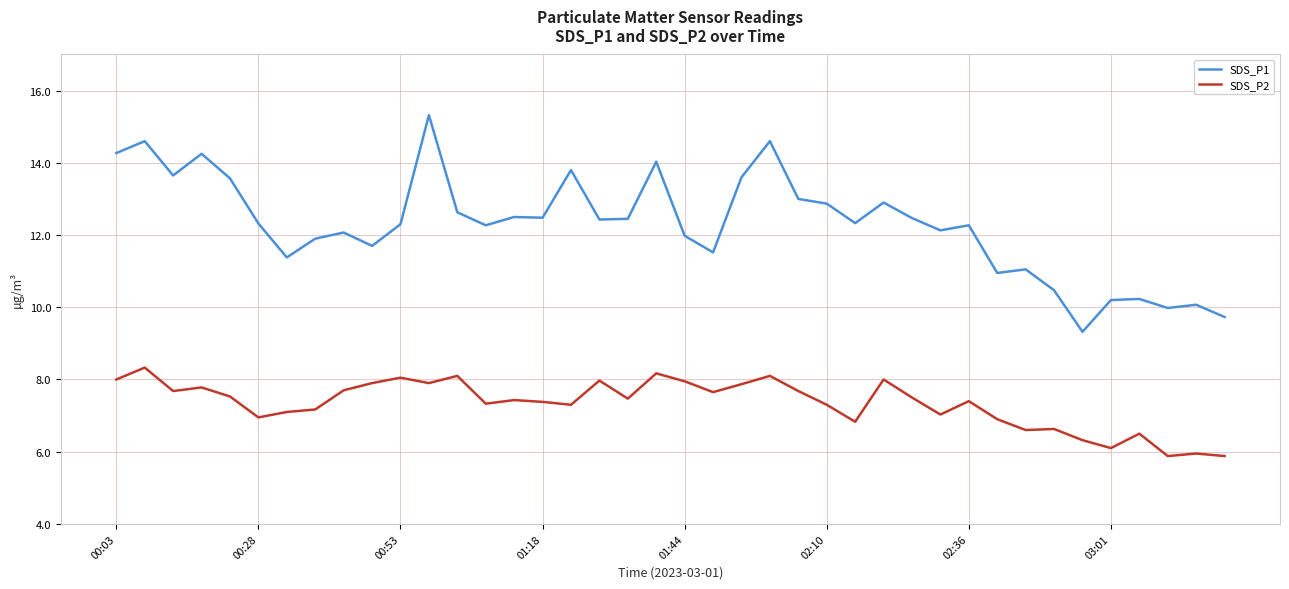

True or false: SDS_P2 and SDS_P1 intersect in this chart.

False